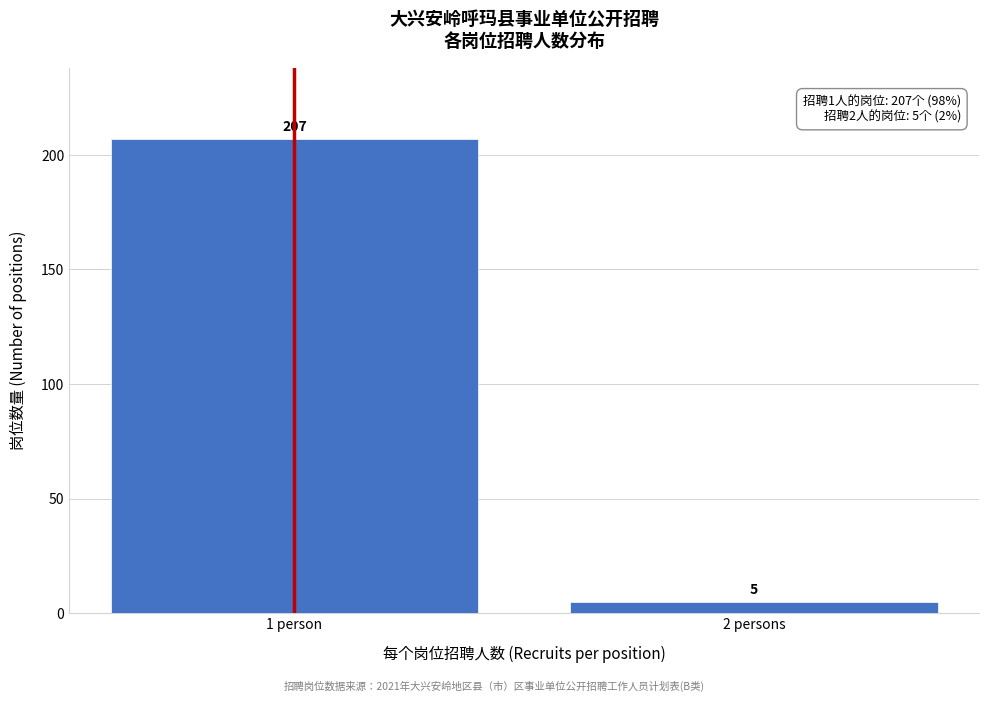

Reading right to left, transcribe all the data shown in this chart.

5	207